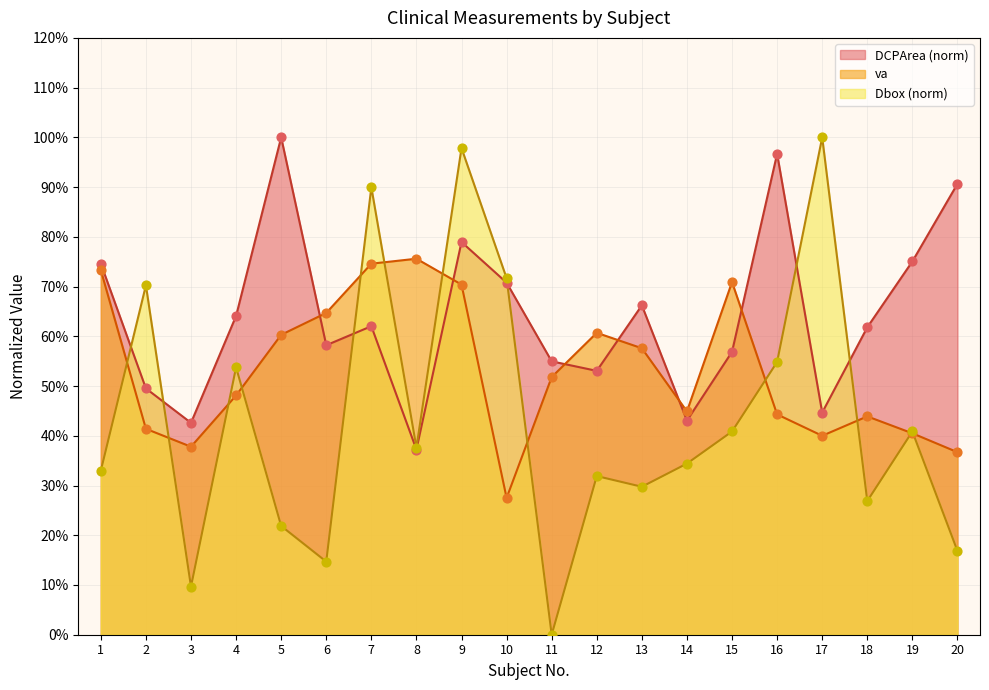

At which category is the sum across all series the highest?

9